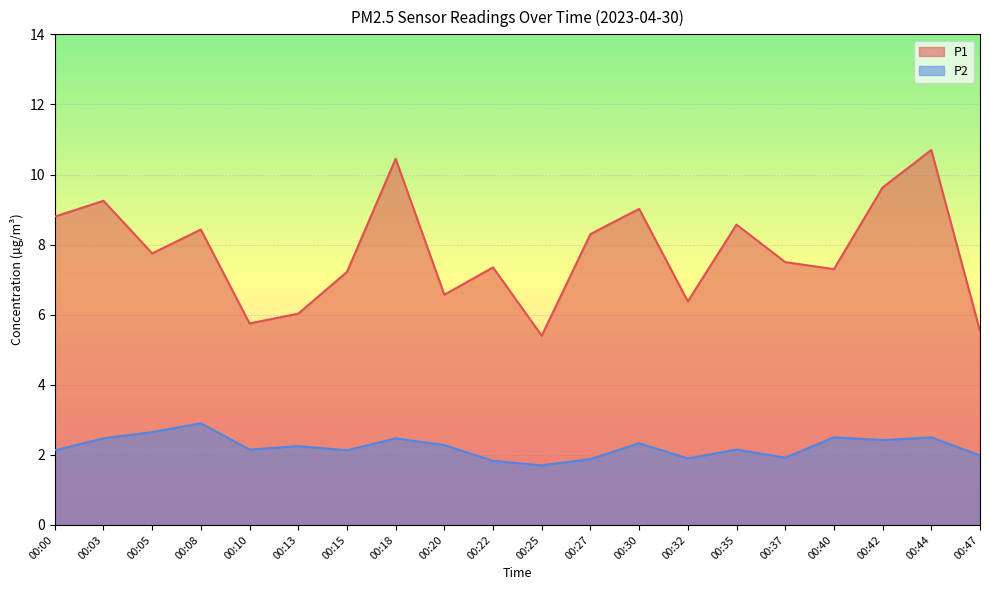

How many values in the P2 series are below 2?

6